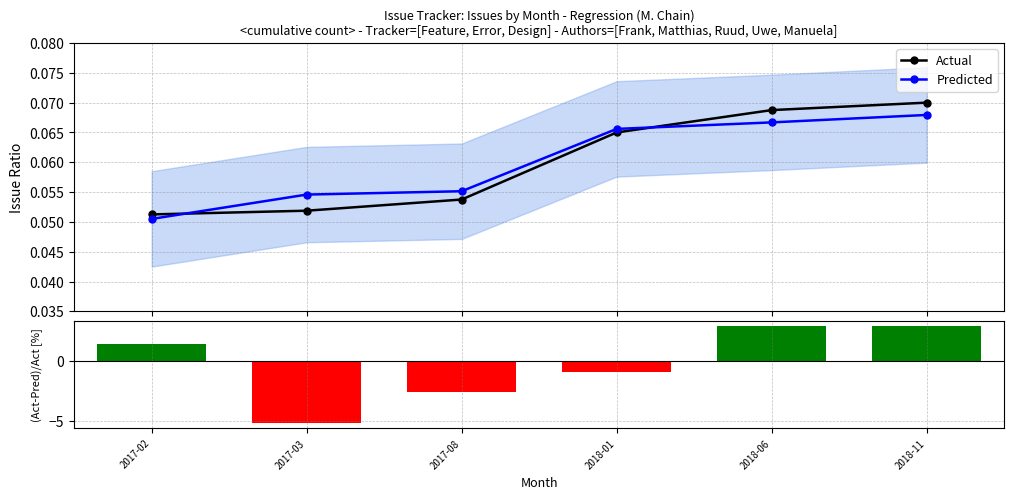

Is the value of Predicted at 2017-08 greater than the value of Residual % at 2018-06?

No